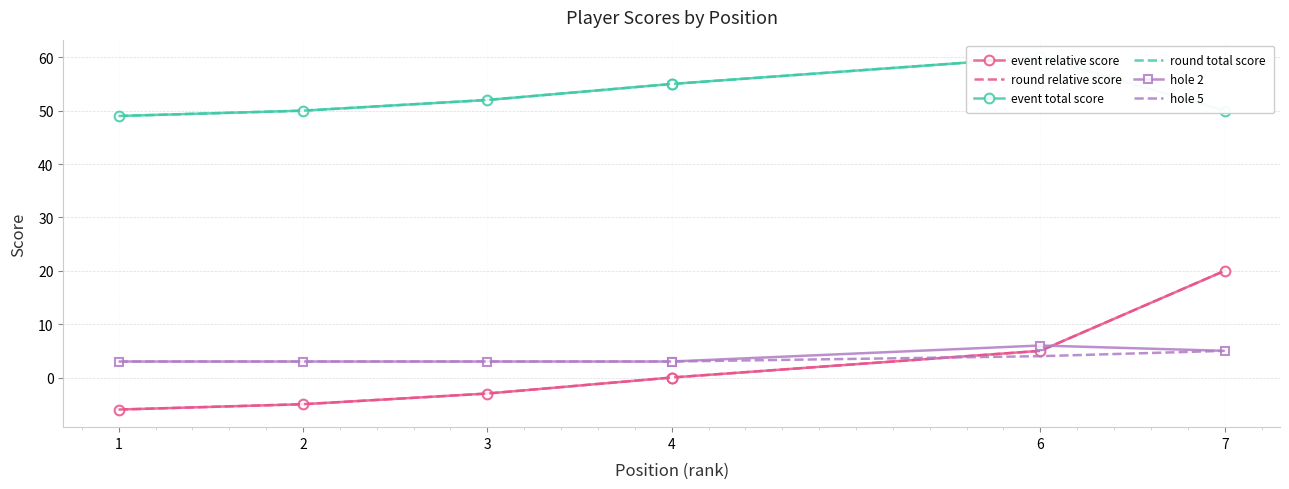

How many lines are shown in the chart?

6